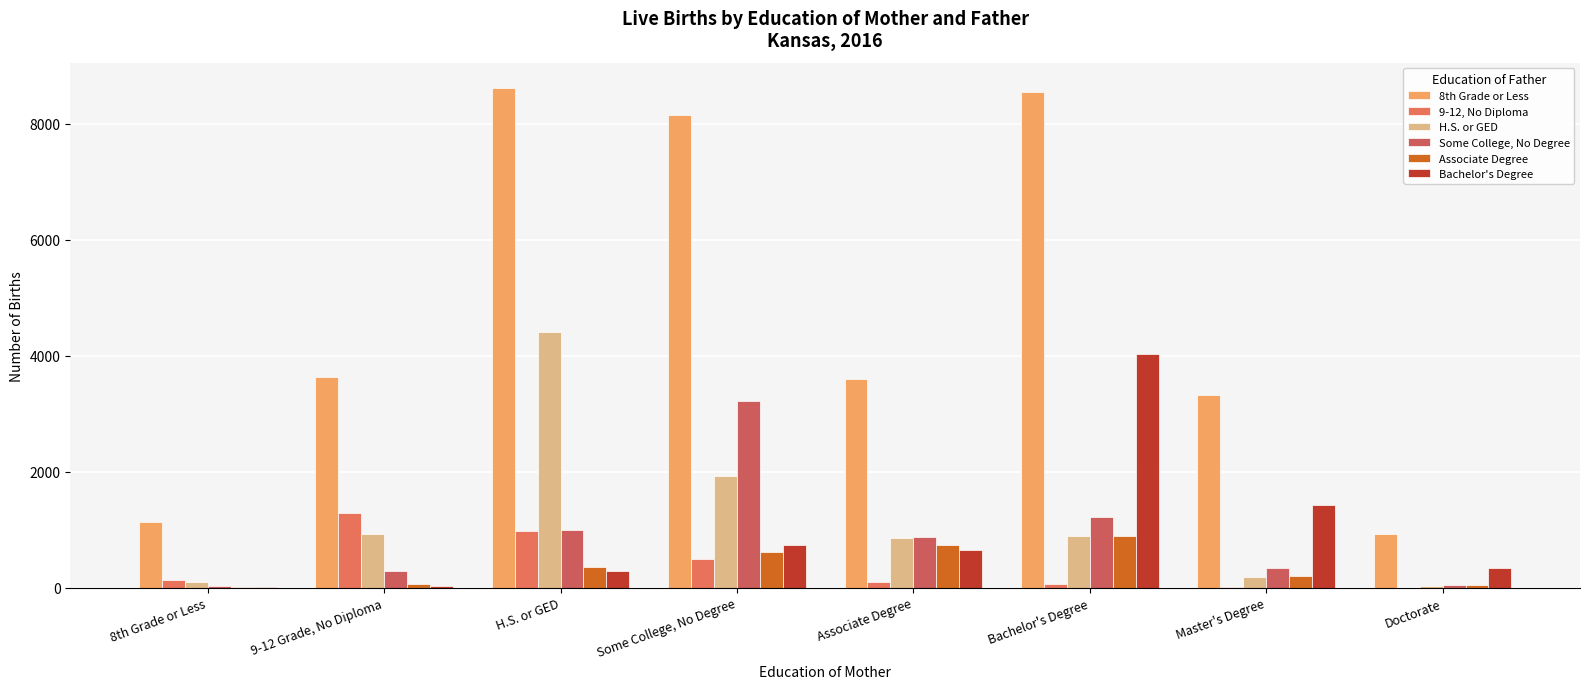

At which label is H.S. or GED closest to 2219?

Some College, No Degree